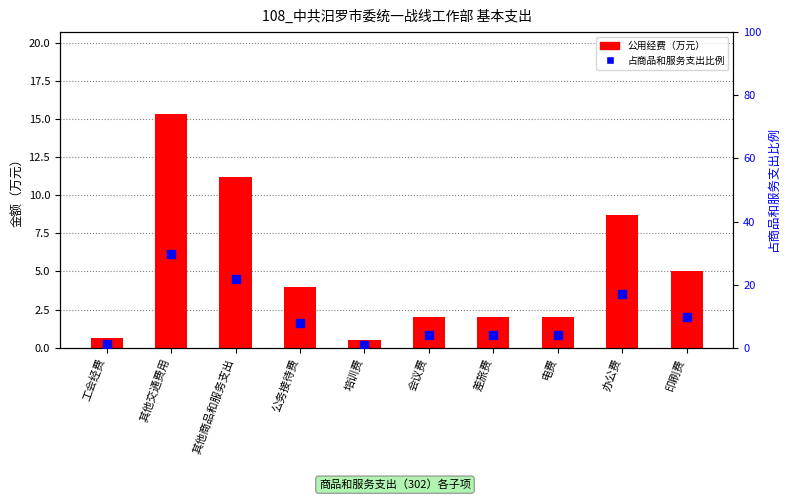

Which series reaches the maximum Y coordinate?

占商品和服务支出比例